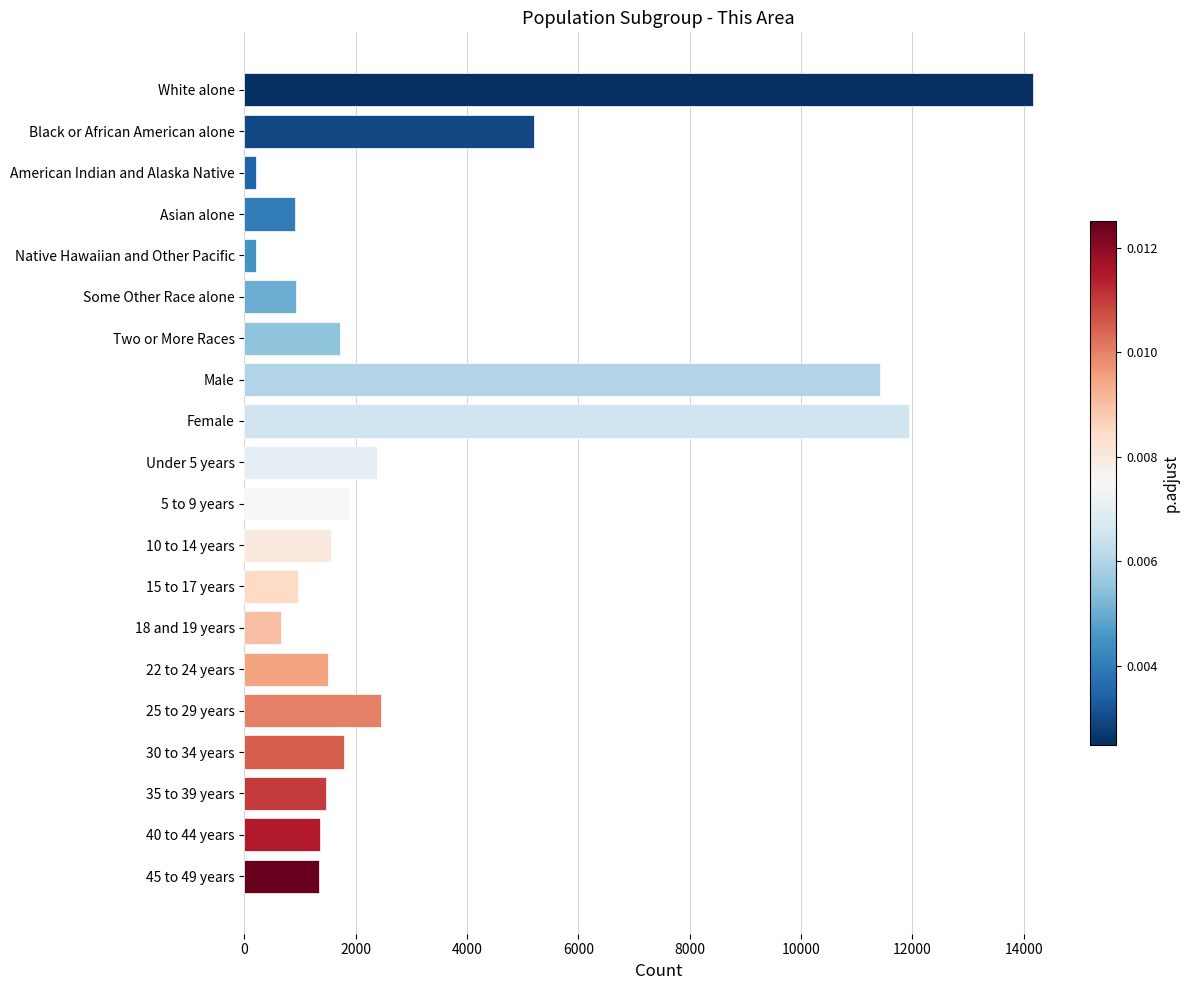

How many series are shown in this chart?

1